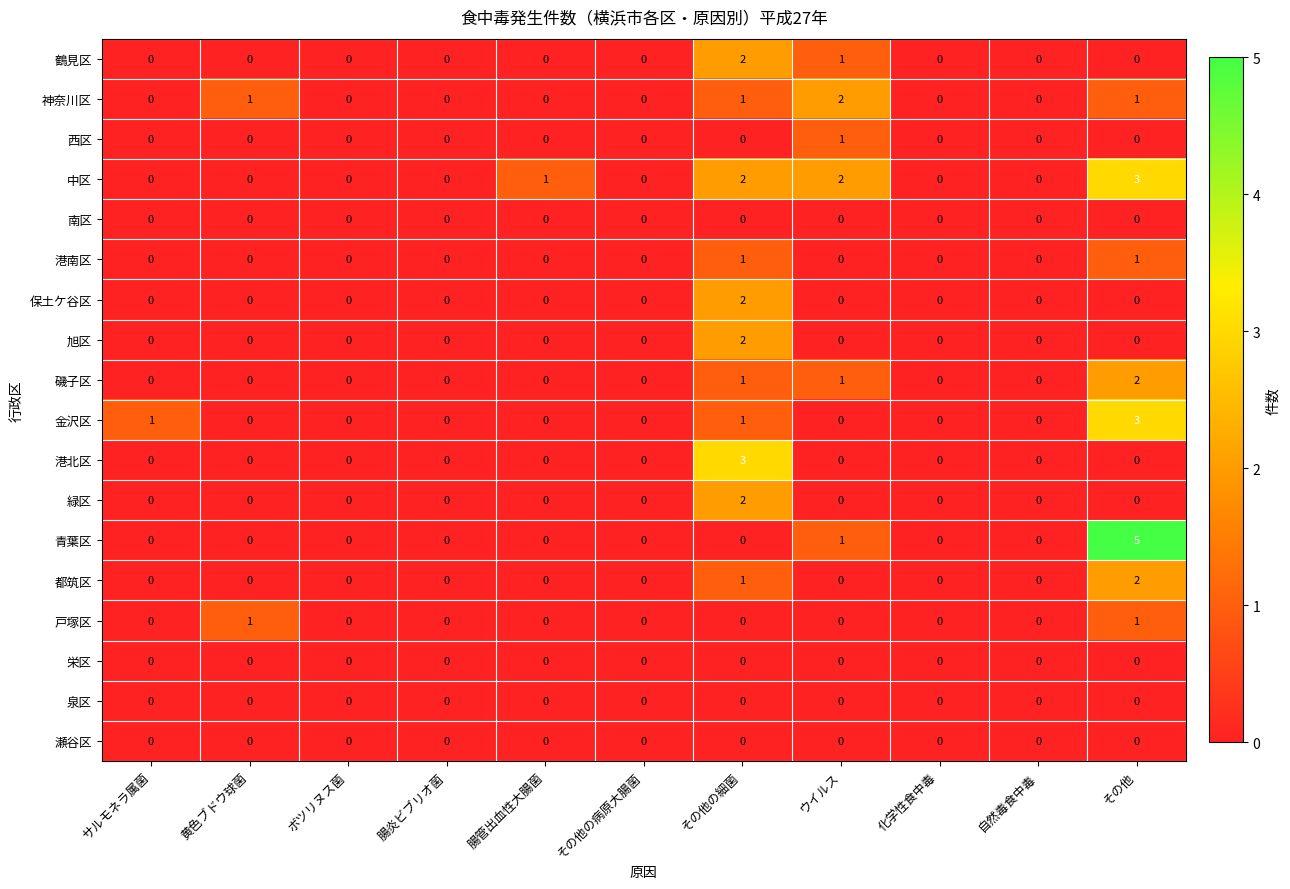

Count the 磯子区 values in the range 0 to 1.

10